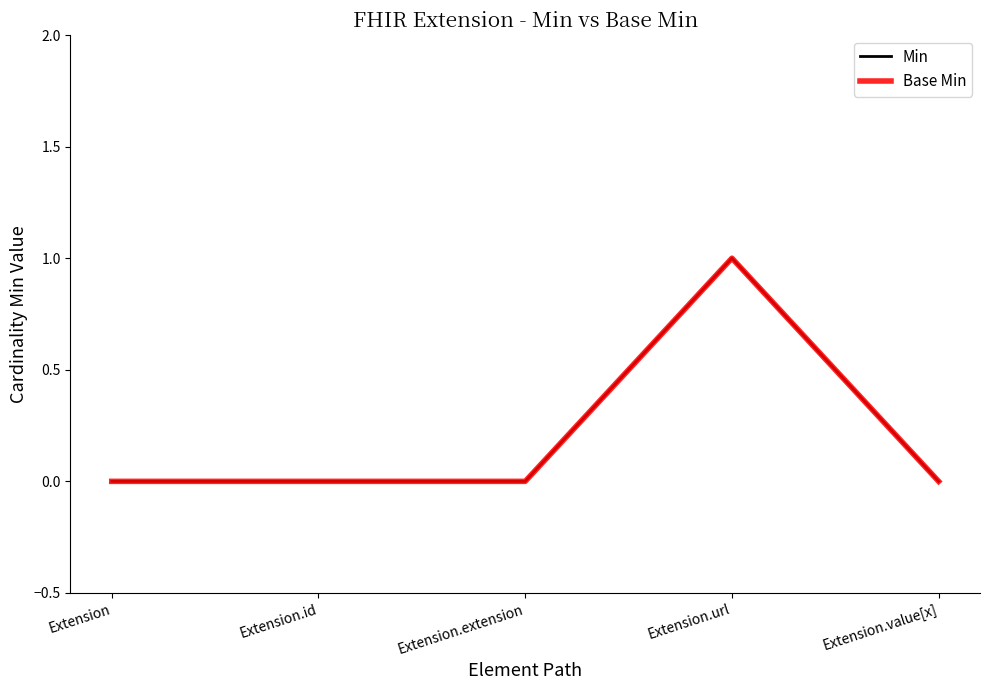

Which has a higher value, Extension.value[x] or Extension.id?

Extension.value[x]